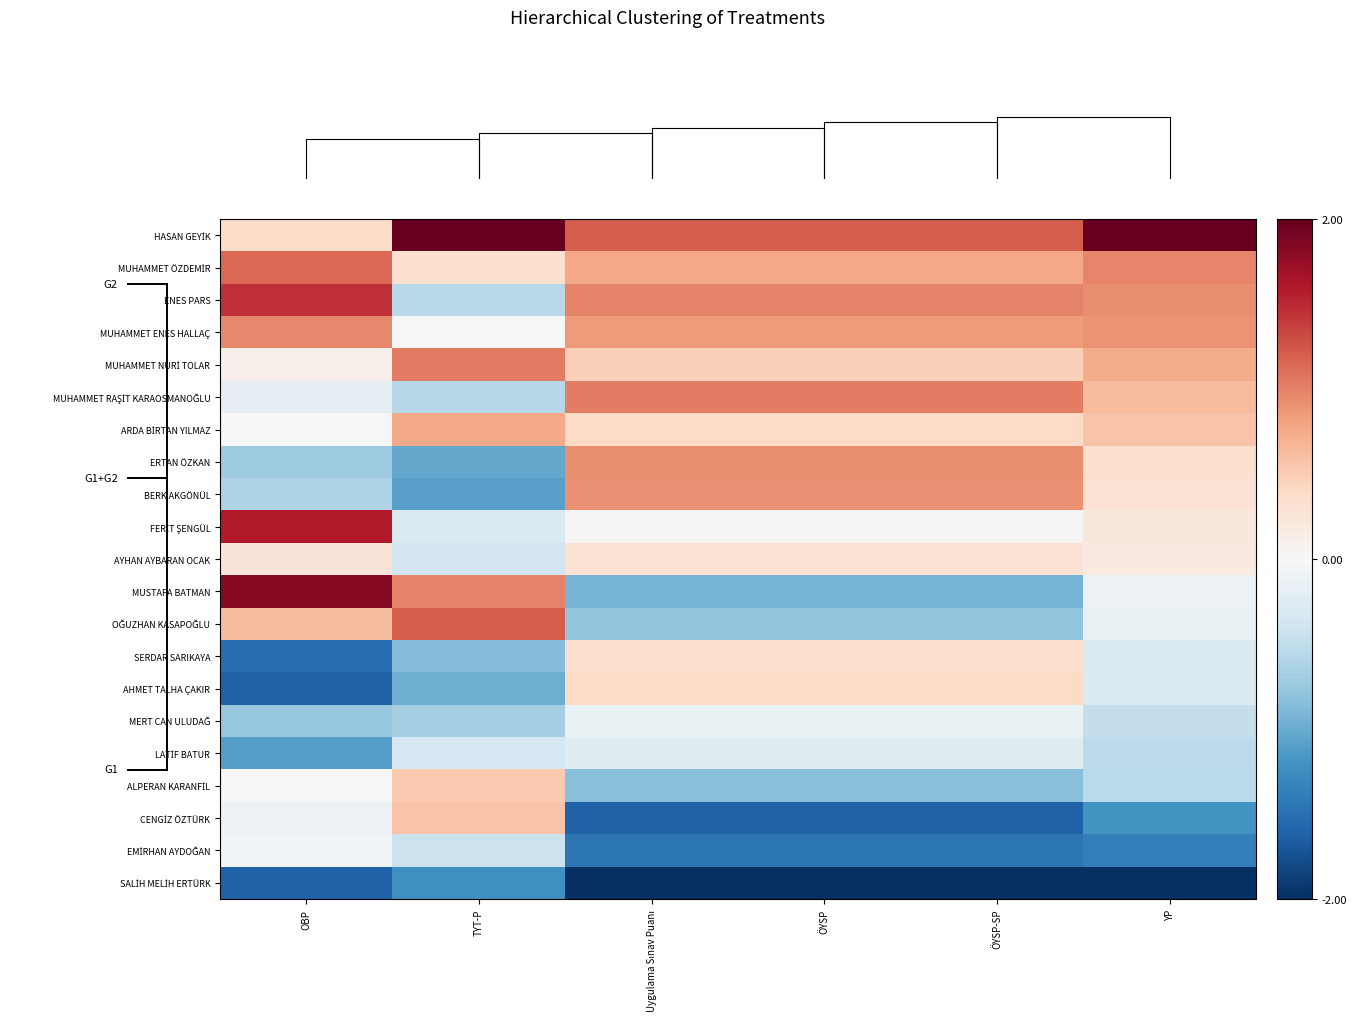

How many values in BERK AKGÖNÜL are below zero?

2